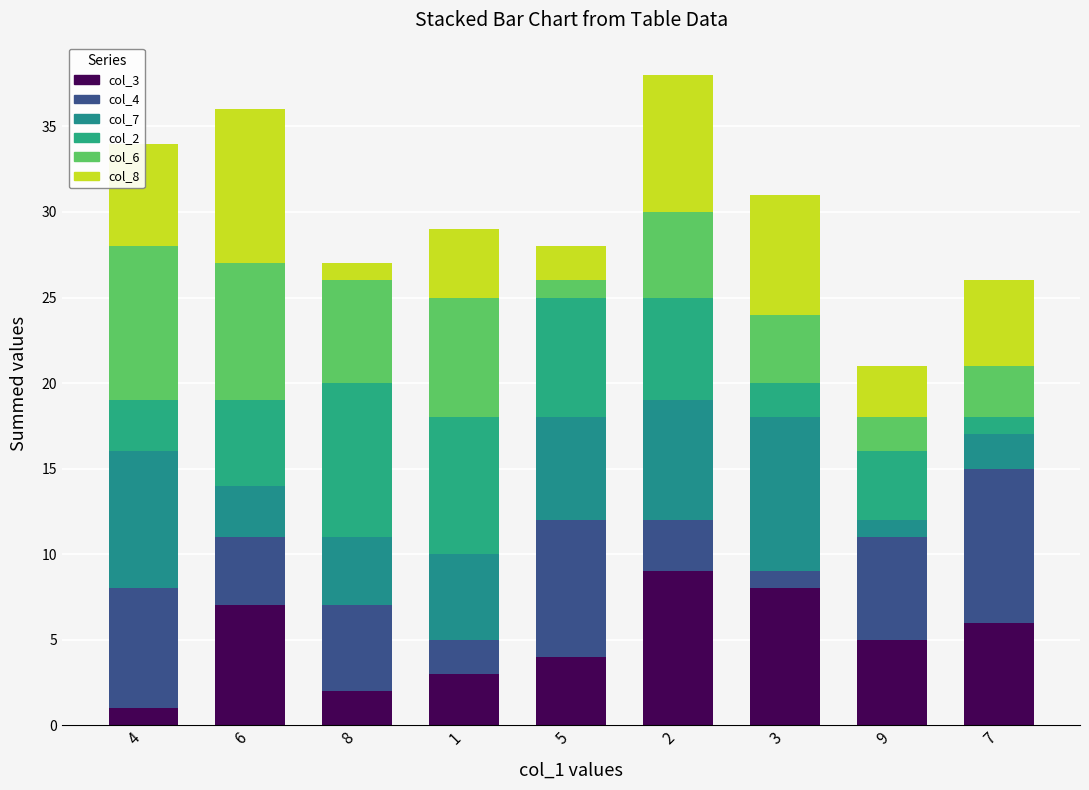

How many values in the col_3 series are below 5?

4